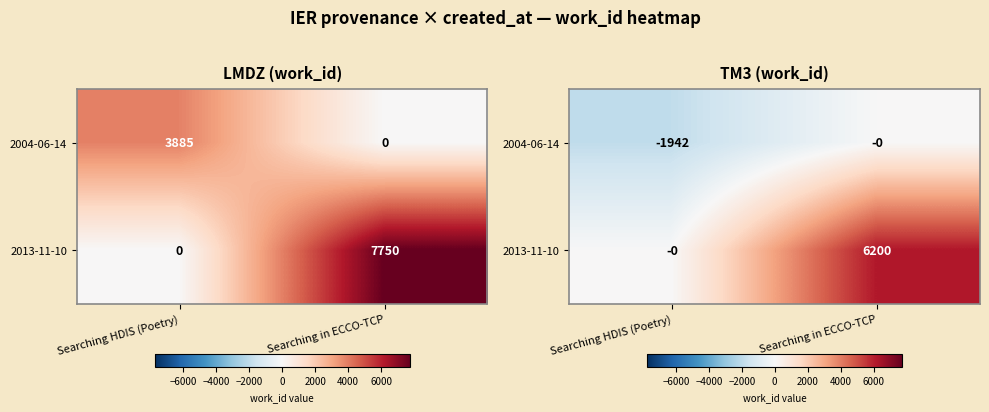

At which category is the sum across all series the highest?

Searching in ECCO-TCP